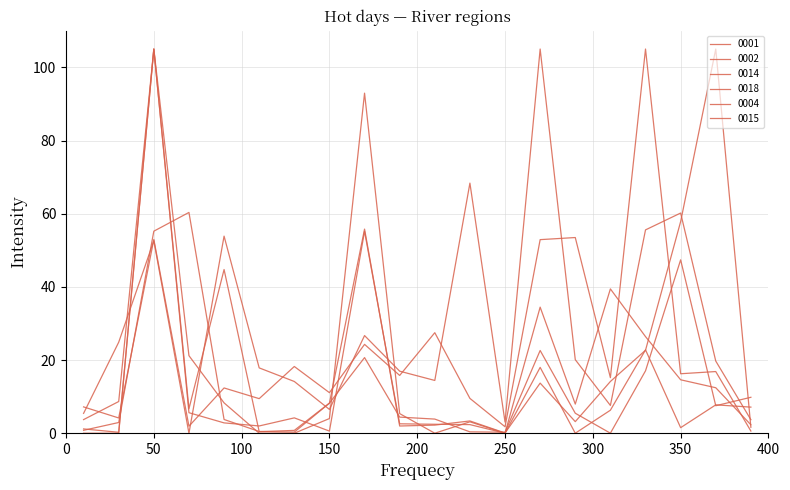

At which category is the sum across all series the highest?

3